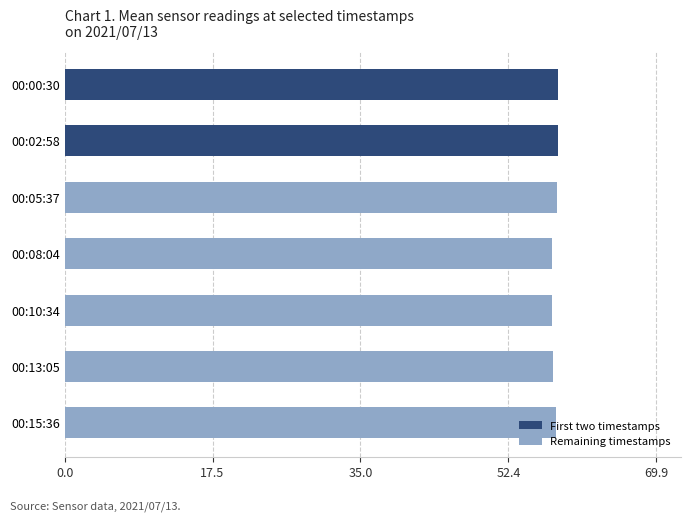

The value at 00:13:05 is 57.7. True or false?

True